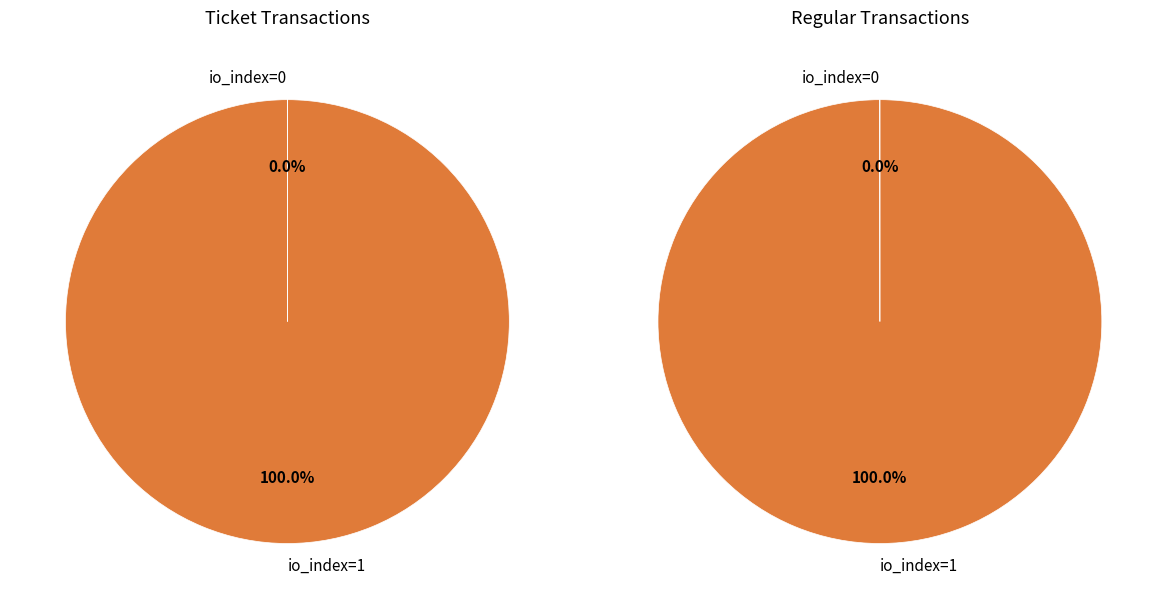

Rank the series at io_index=0 from lowest to highest value.

Ticket, Regular